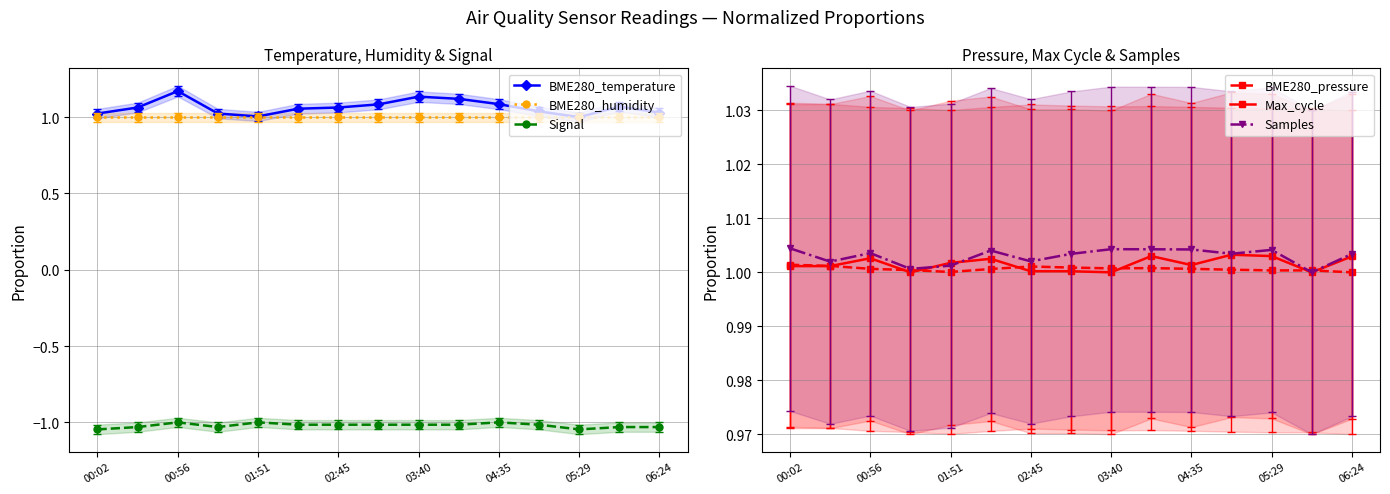

True or false: Signal and Max_cycle cross at least once.

False